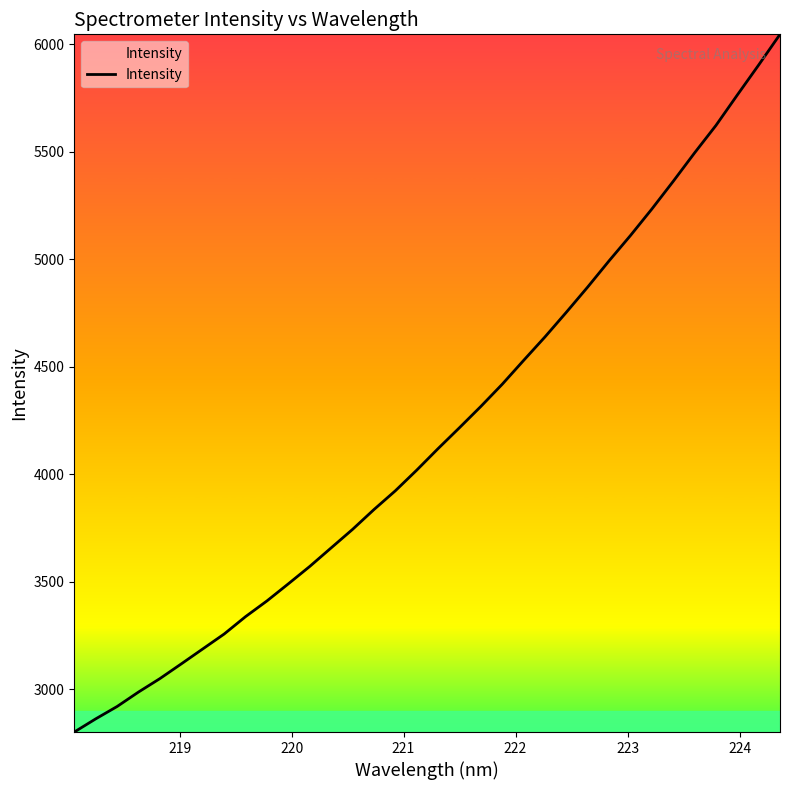

What is the difference between the maximum and minimum values?

3244.4